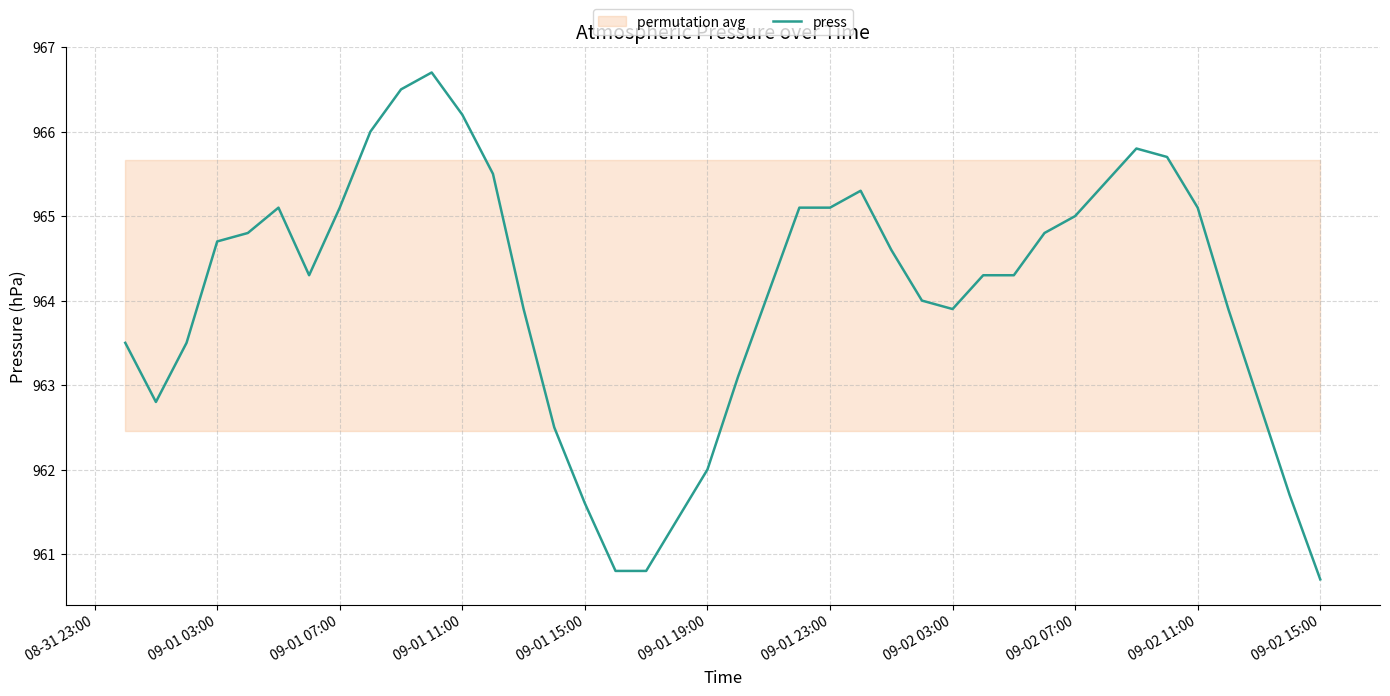

What is the highest value of the press series?

966.7